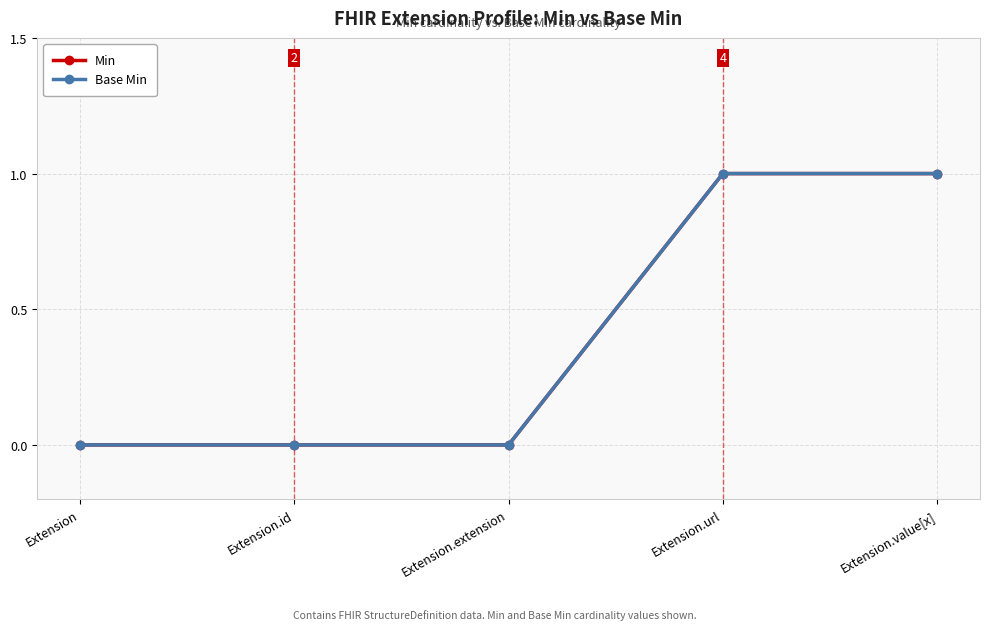

Between Extension.id and Extension.url, which series saw the biggest shift?

Min